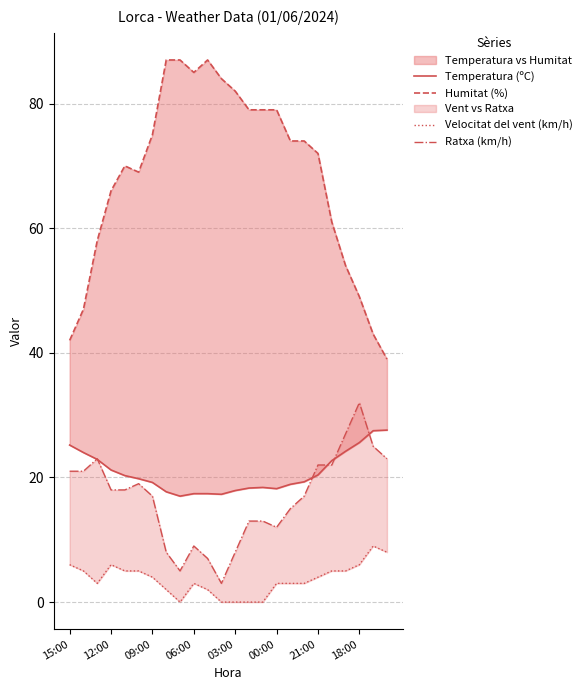

What are all the series names shown in the legend?

Temperatura (ºC), Humitat (%), Velocitat del vent (km/h), Ratxa (km/h)